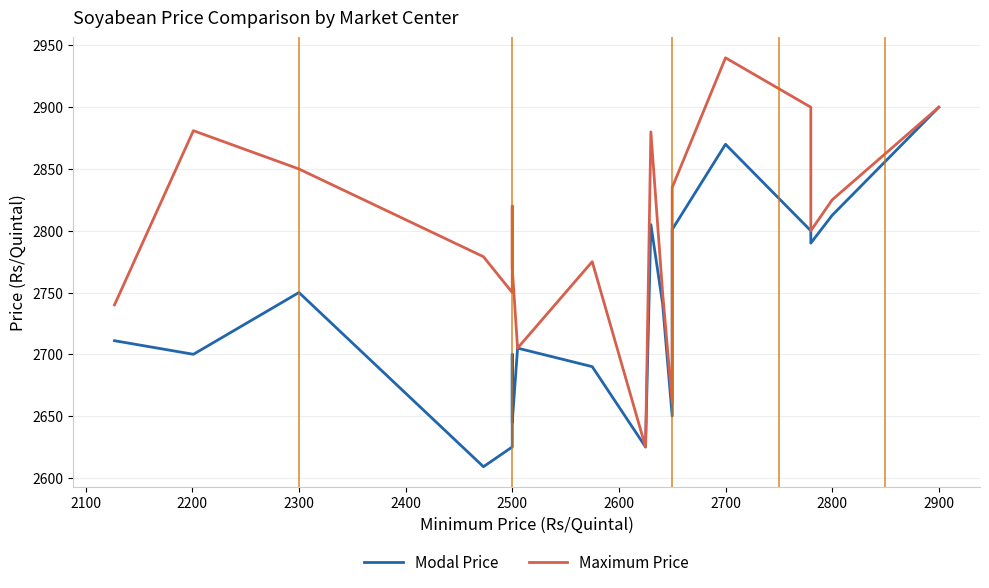

What is the value of the Maximum Price point at the 12th from the left?

2750.0